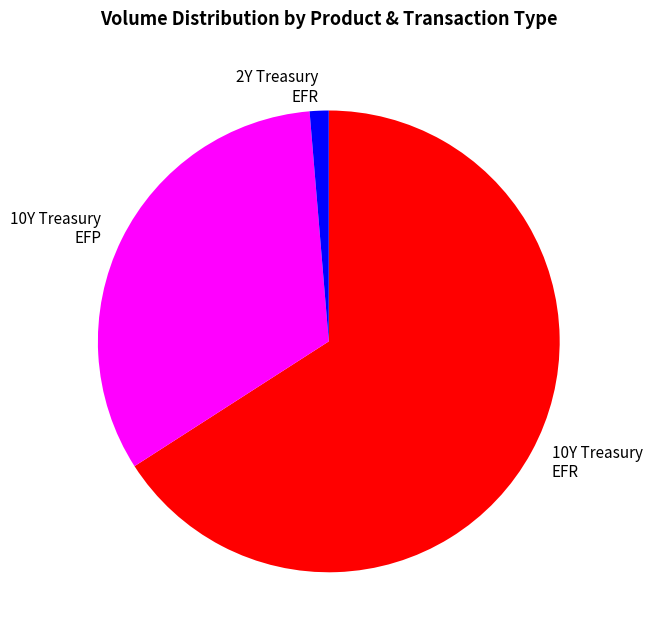

The 2Y Treasury EFR slice represents 1% of the pie. True or false?

True